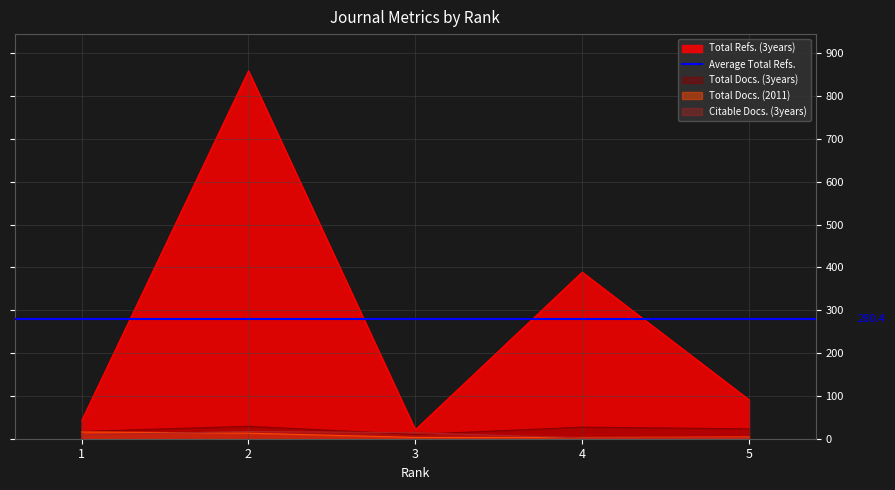

True or false: Total Docs. (3years) and Total Docs. (2011) cross at least once.

False